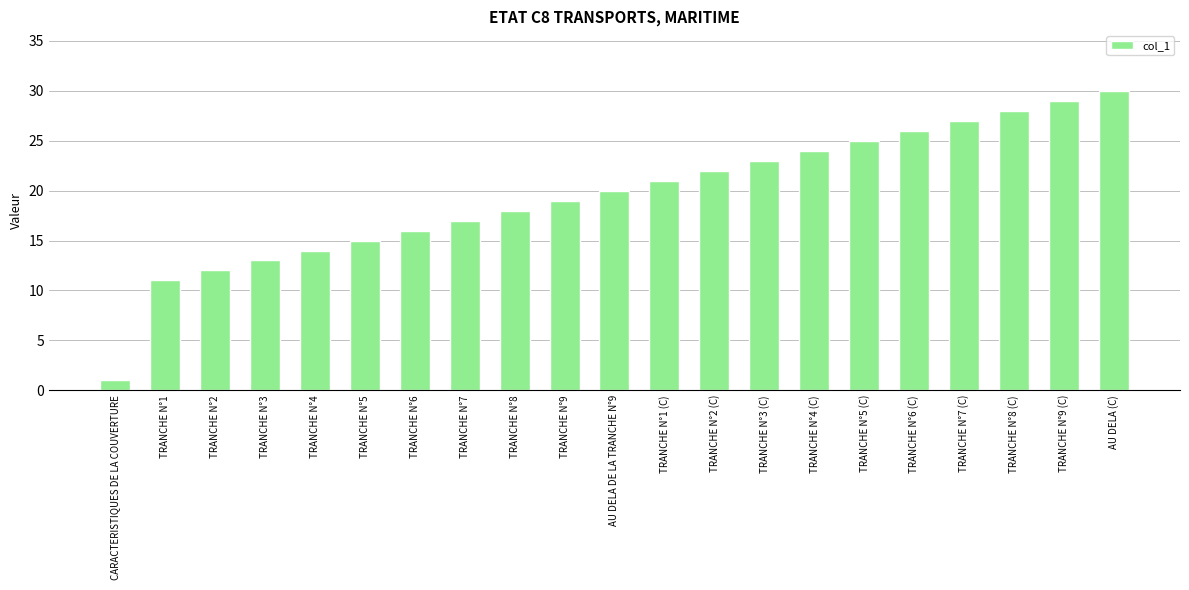

How many data points does each series have?

21